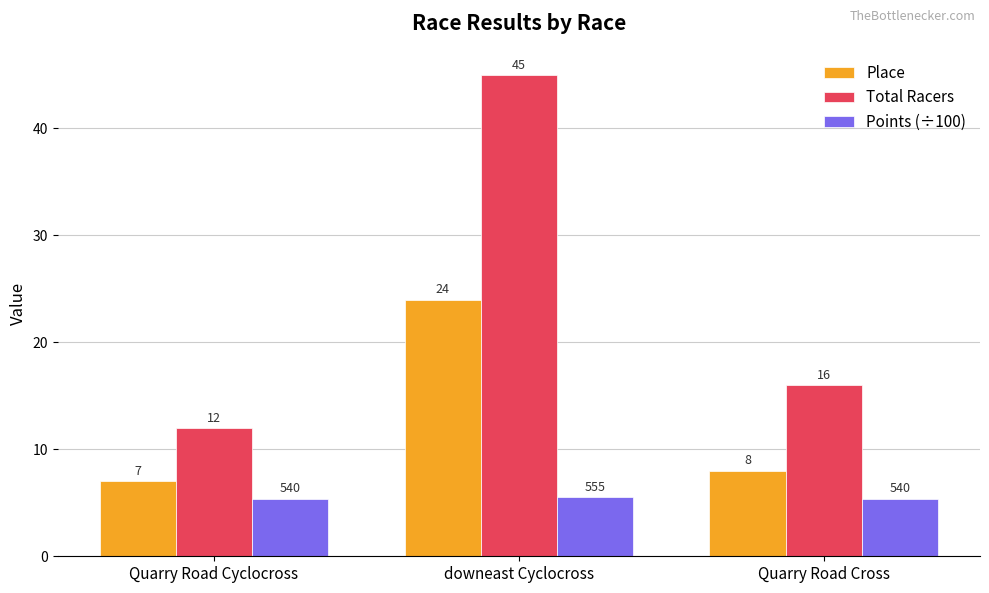

Rank the series by their average value, from highest to lowest.

Total Racers, Place, Points (÷100)